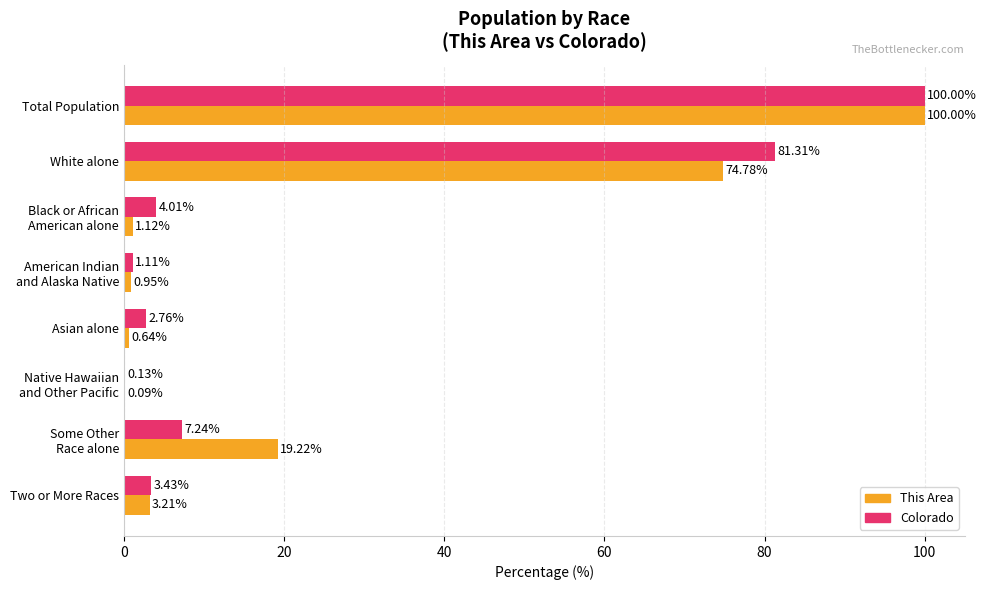

Which category has the highest value across all series?

Total Population